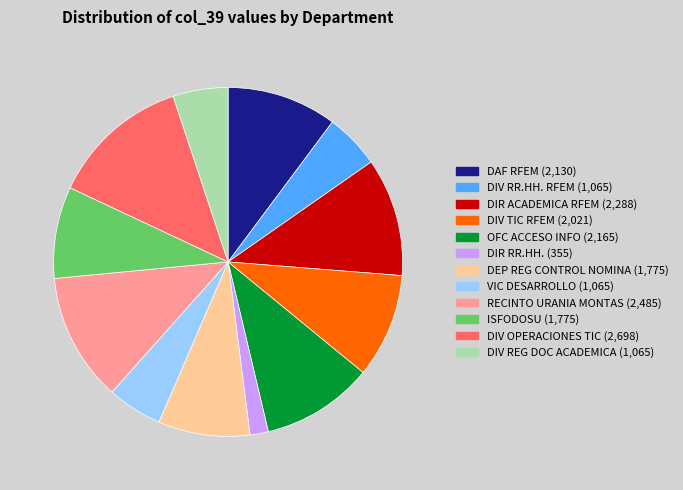

Is there any slice that represents more than half of the pie?

No